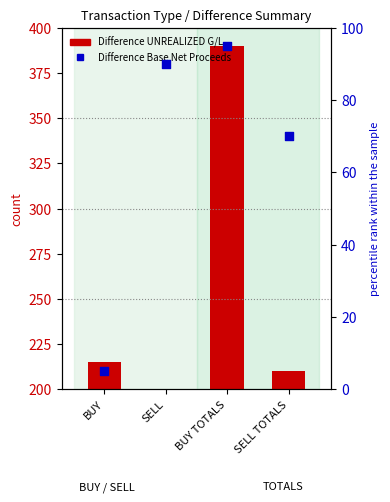

Which series reaches the minimum Y coordinate?

Difference UNREALIZED G/L